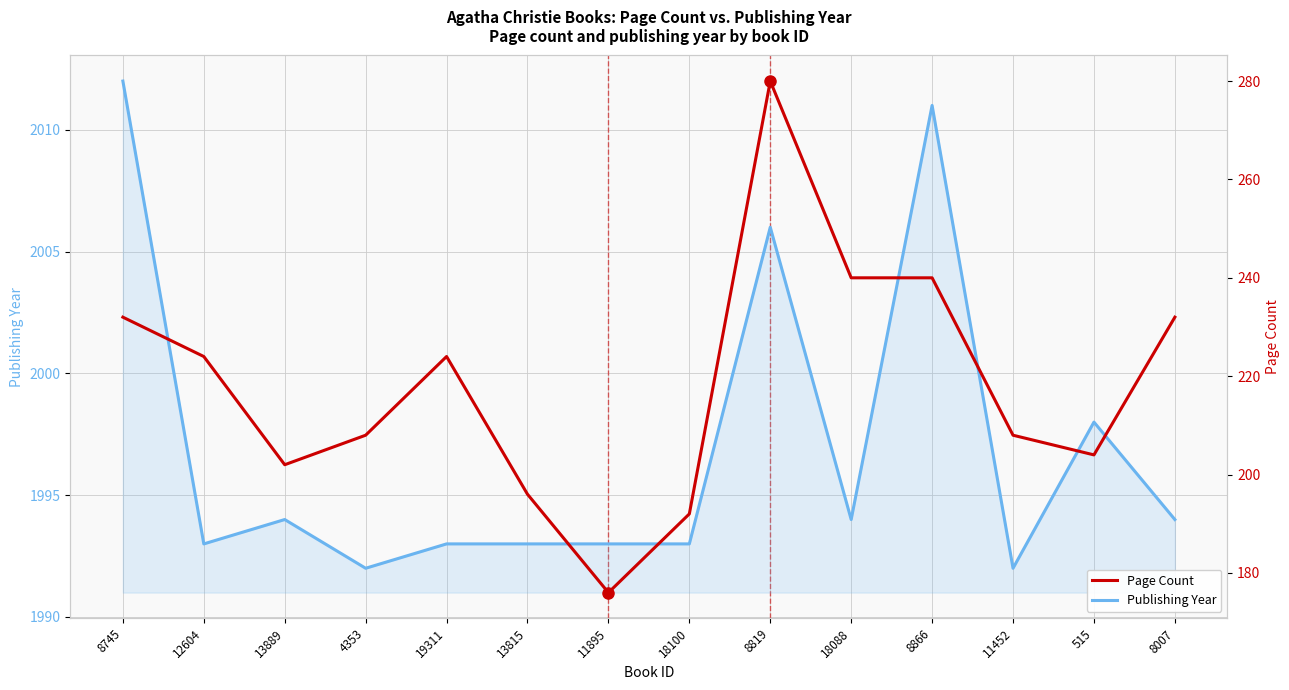

What is the label of the 1st point from the right?

8007